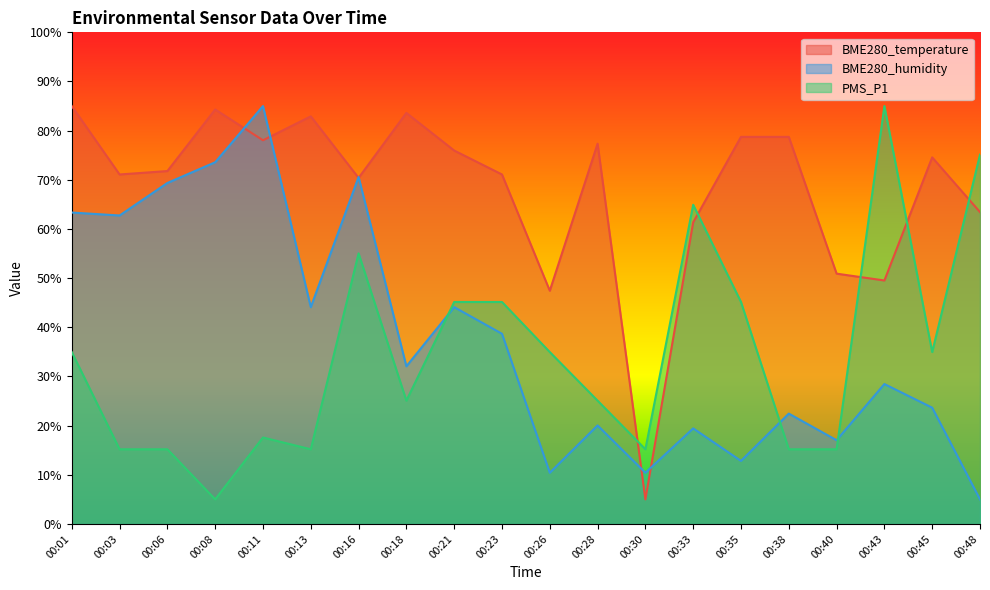

How many lines are shown in the chart?

3